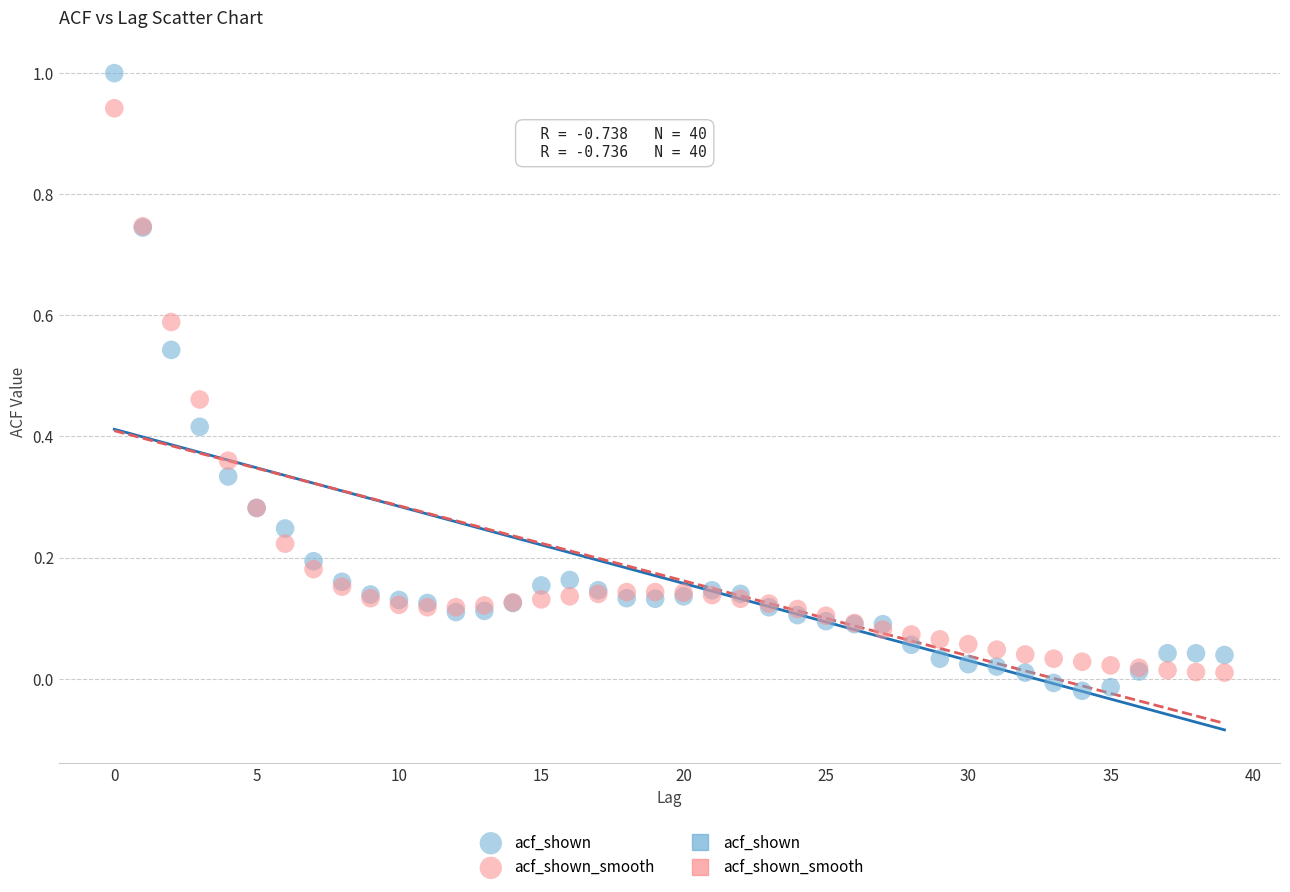

Which series has the widest spread of Y values?

acf_shown